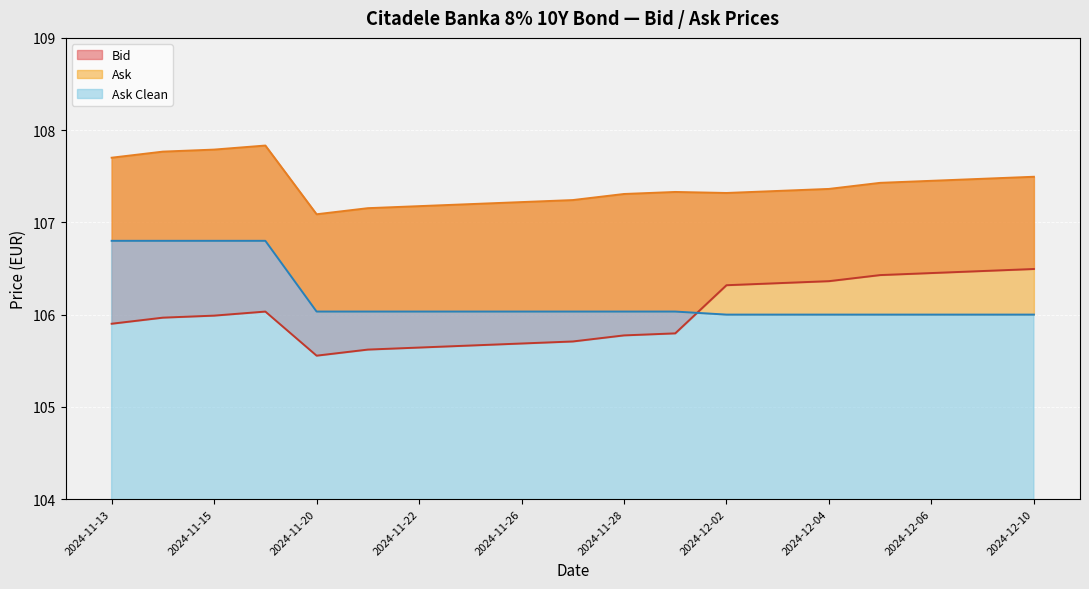

Between 2024-11-28 and 2024-12-03, which is larger?

2024-12-03